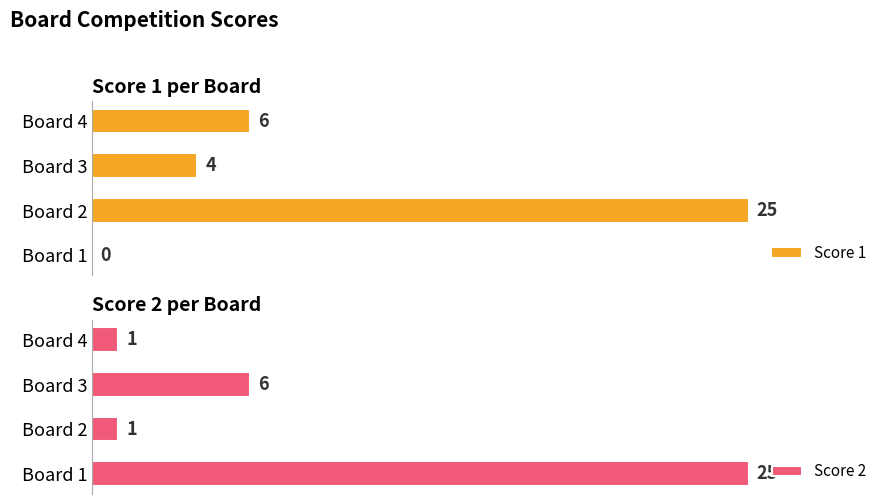

How many data points does each series have?

4